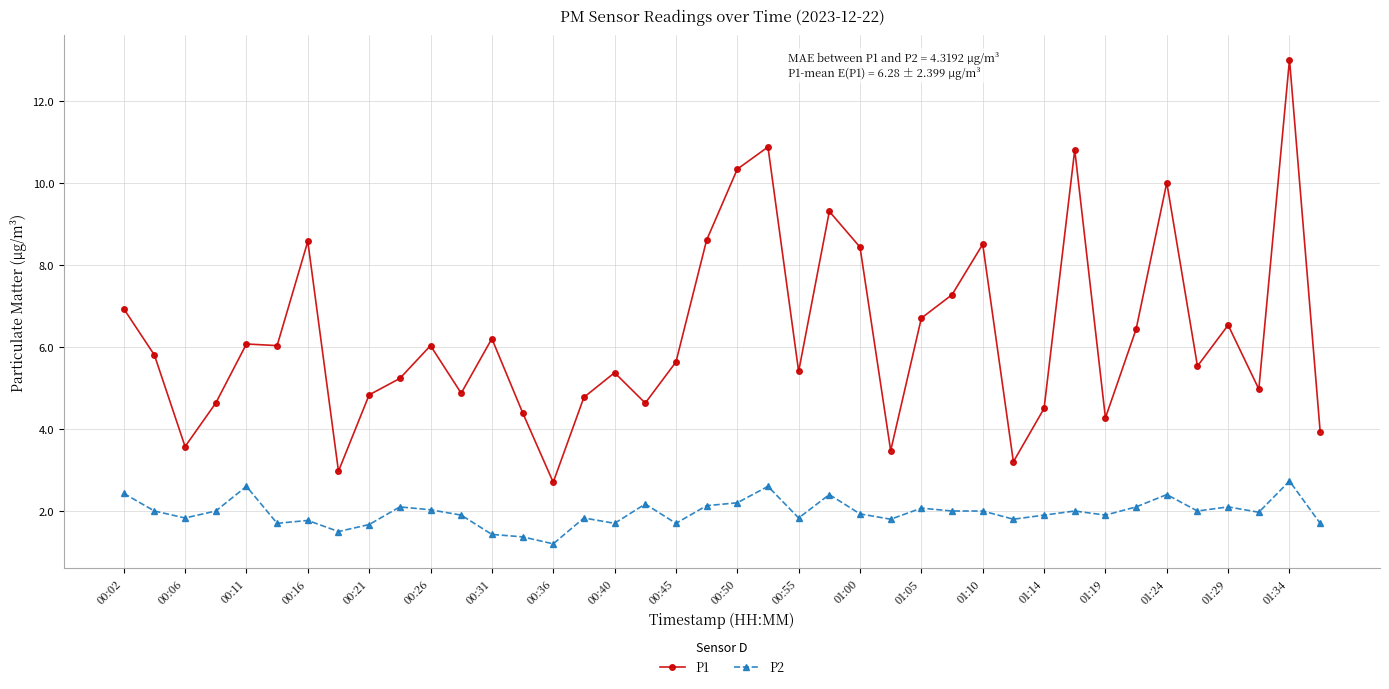

Which series has the largest range (max minus min)?

P1